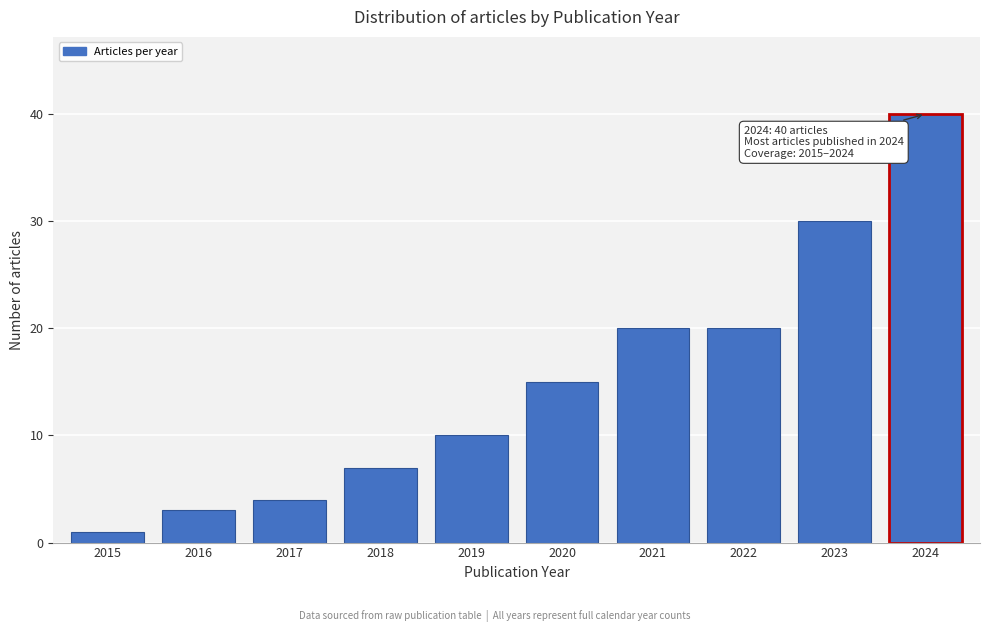

Reading left to right, transcribe all the data shown in this chart.

2015=1	2016=3	2017=4	2018=7	2019=10	2020=15	2021=20	2022=20	2023=30	2024=40